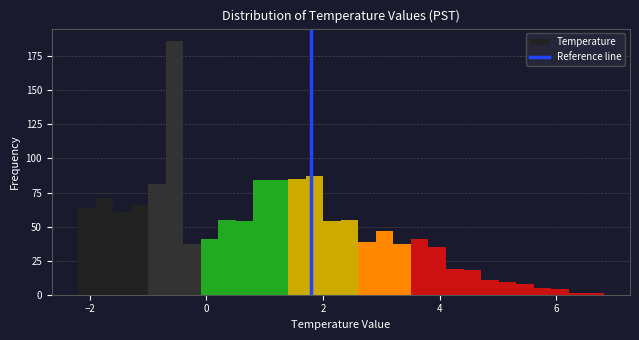

Around what value on the x-axis is the tallest bar? Give the approximate position of its centre, as read against the axis.

-0.6